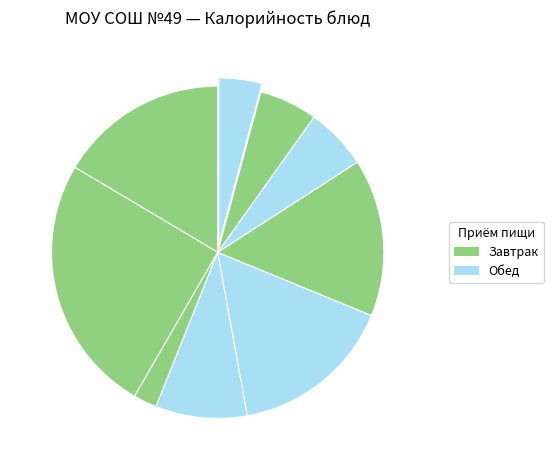

Count the number of slices in the pie.

9